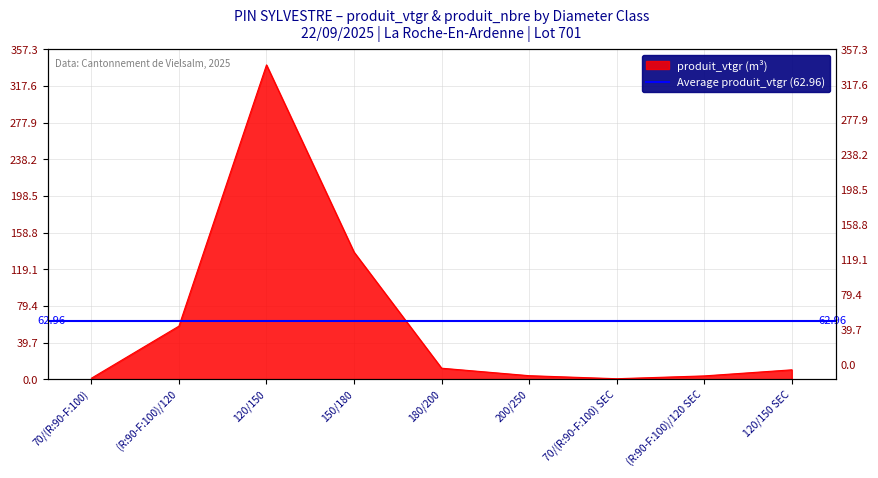

Rank the categories by value from lowest to highest.

70/(R:90-F:100) SEC, 70/(R:90-F:100), (R:90-F:100)/120 SEC, 200/250, 120/150 SEC, 180/200, (R:90-F:100)/120, 150/180, 120/150